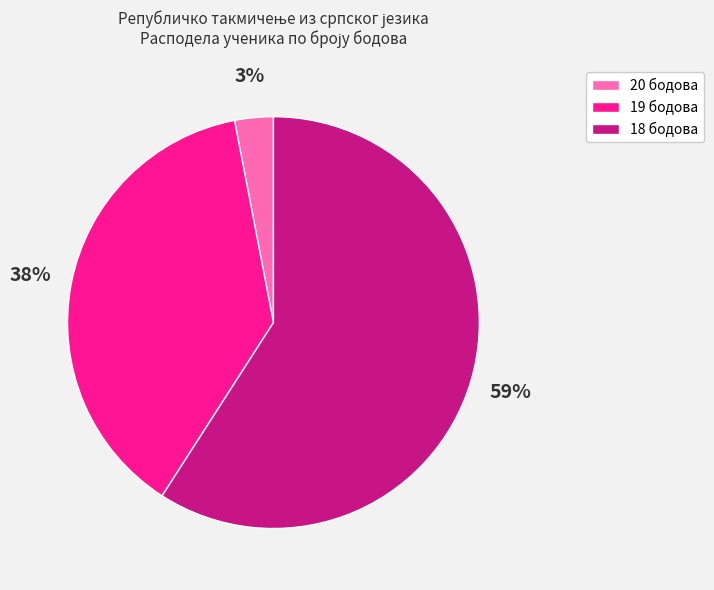

To the nearest percent, what is the difference between the largest and smallest slice percentages?

56%